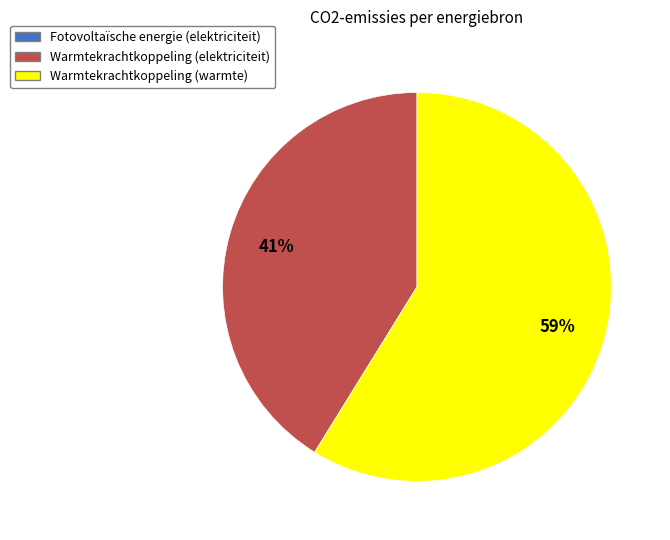

Is there a majority slice in this chart?

Yes